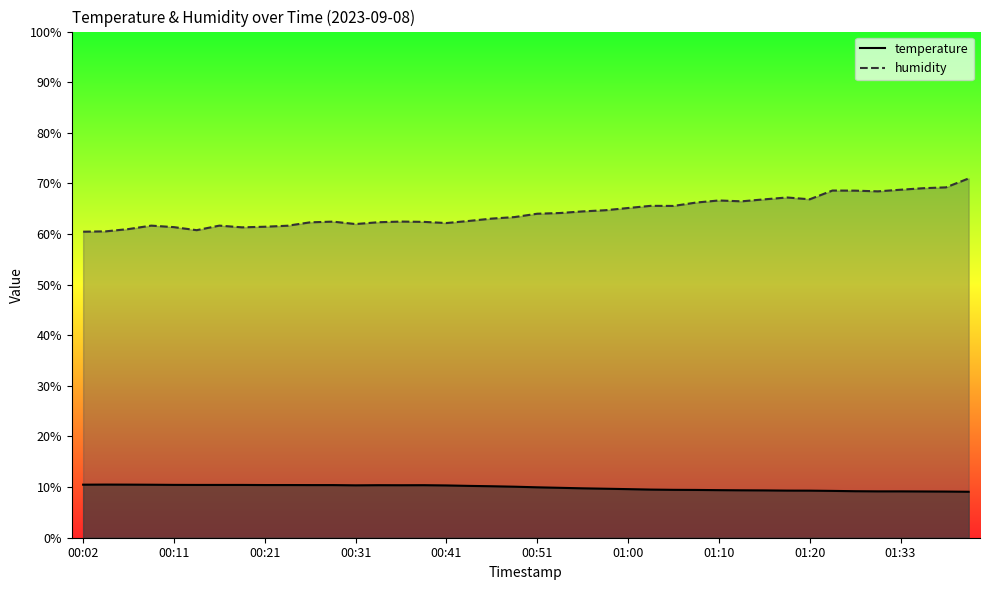

True or false: temperature and humidity intersect in this chart.

False